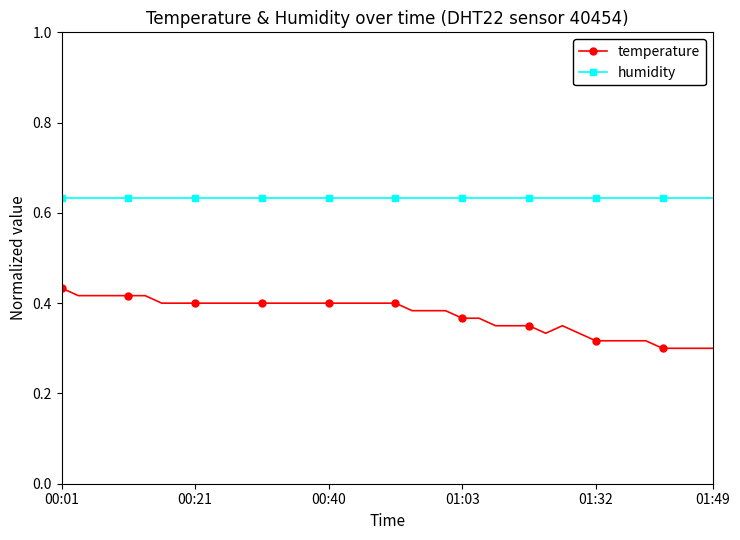

True or false: humidity and temperature intersect in this chart.

False